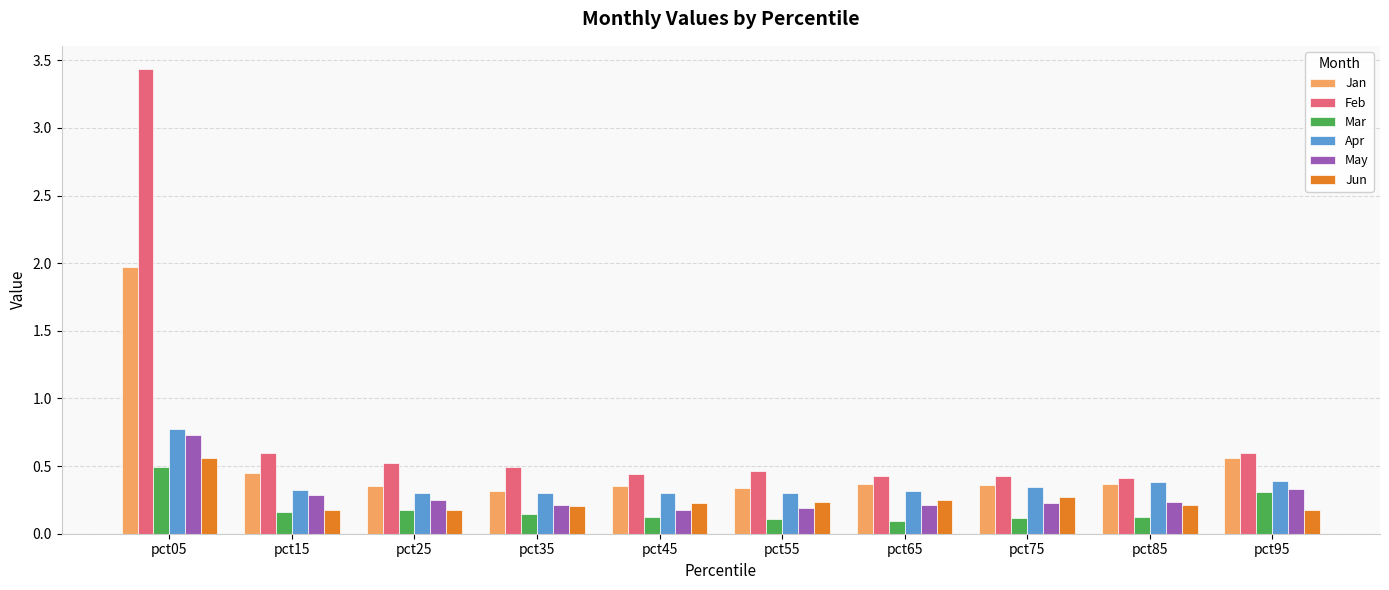

What is the total value across all series at pct55?

1.6